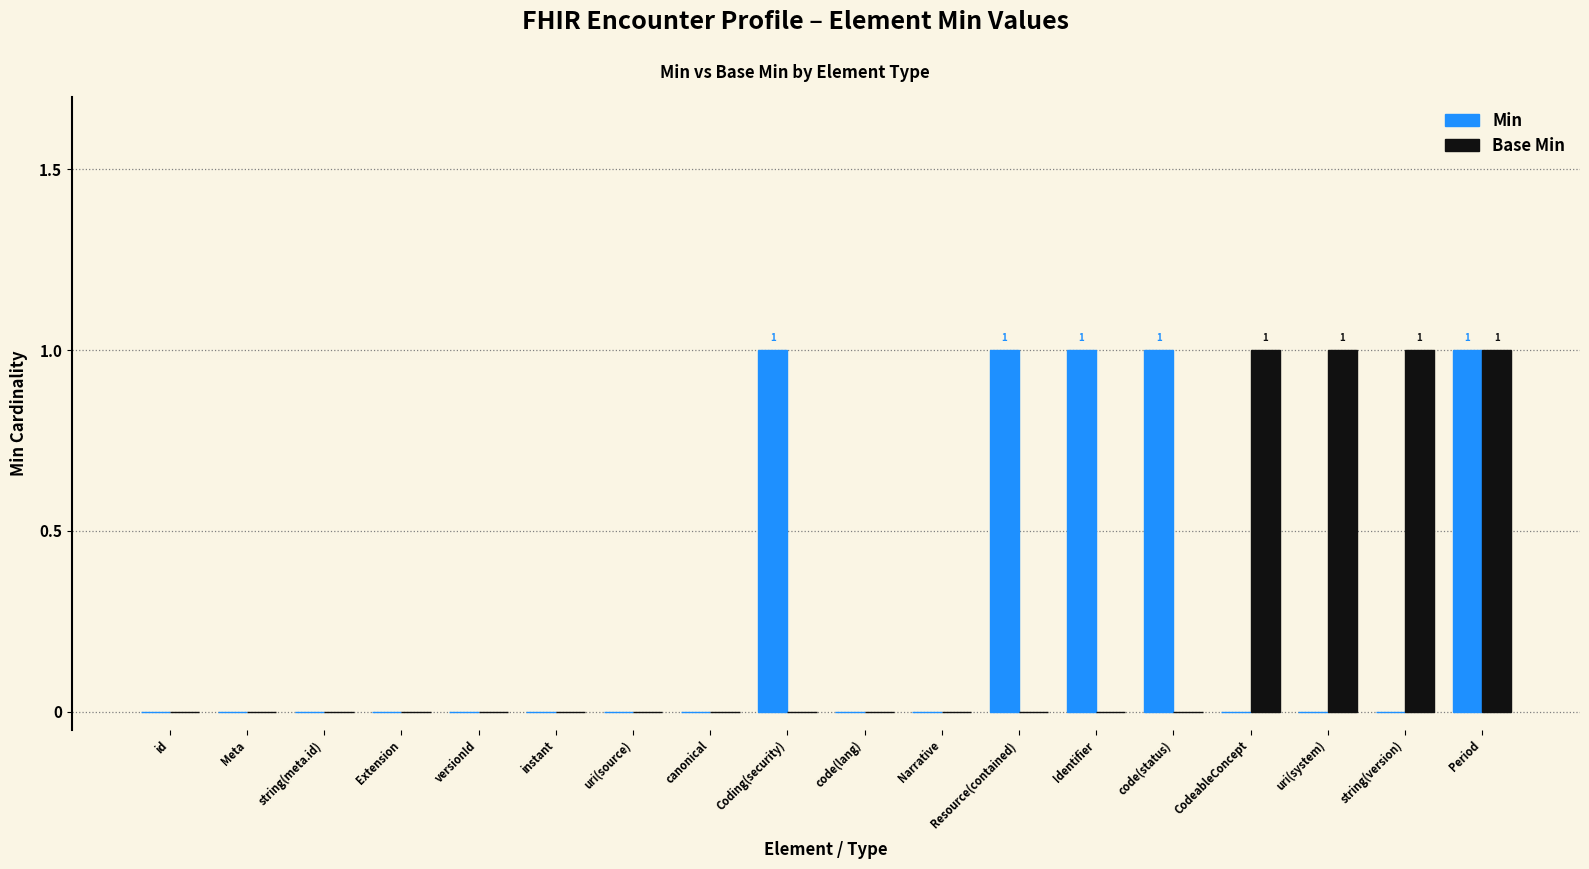

Is it true that Min equals 1 at Period?

True